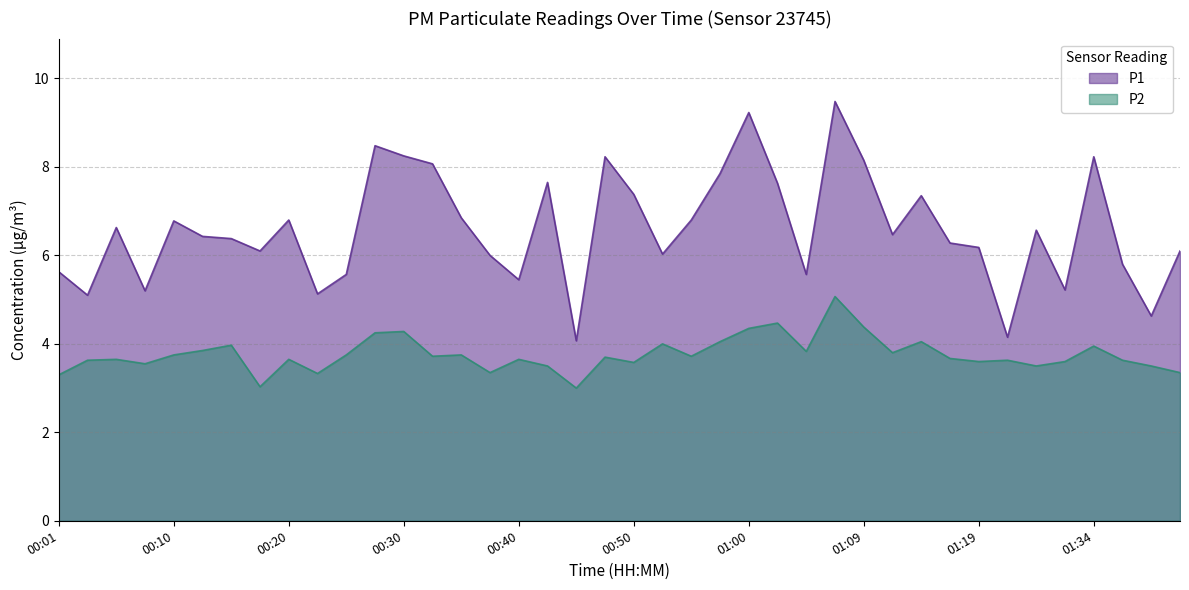

At 01:12, list the series in order from smallest to largest.

P2, P1